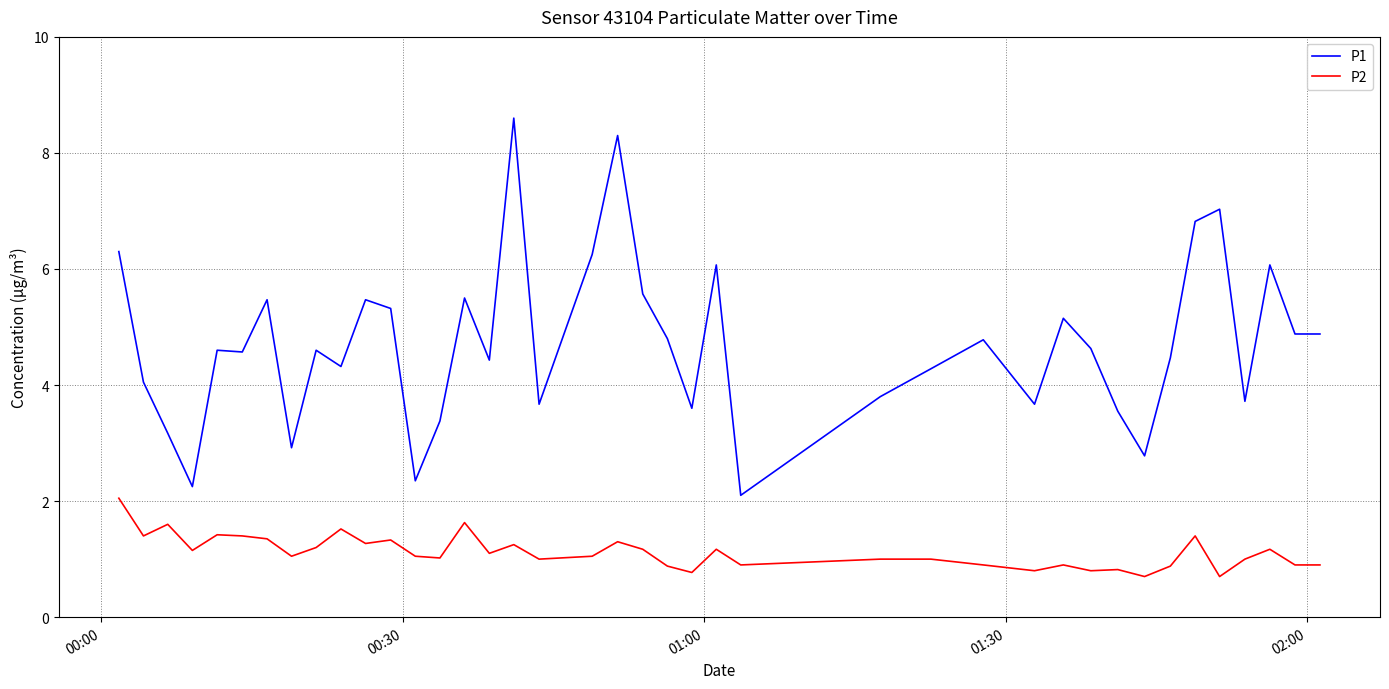

True or false: P1 and P2 intersect in this chart.

False